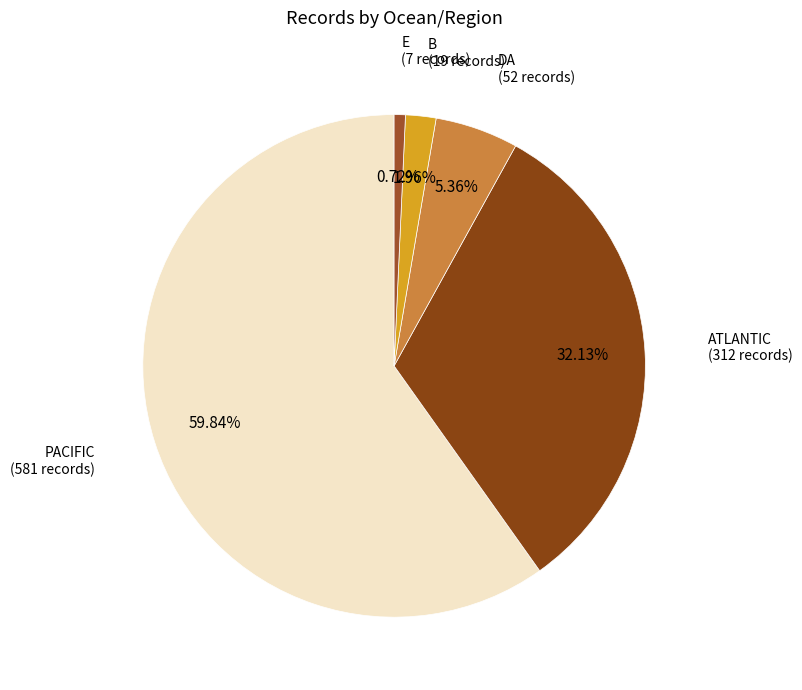

What is the majority slice?

PACIFIC